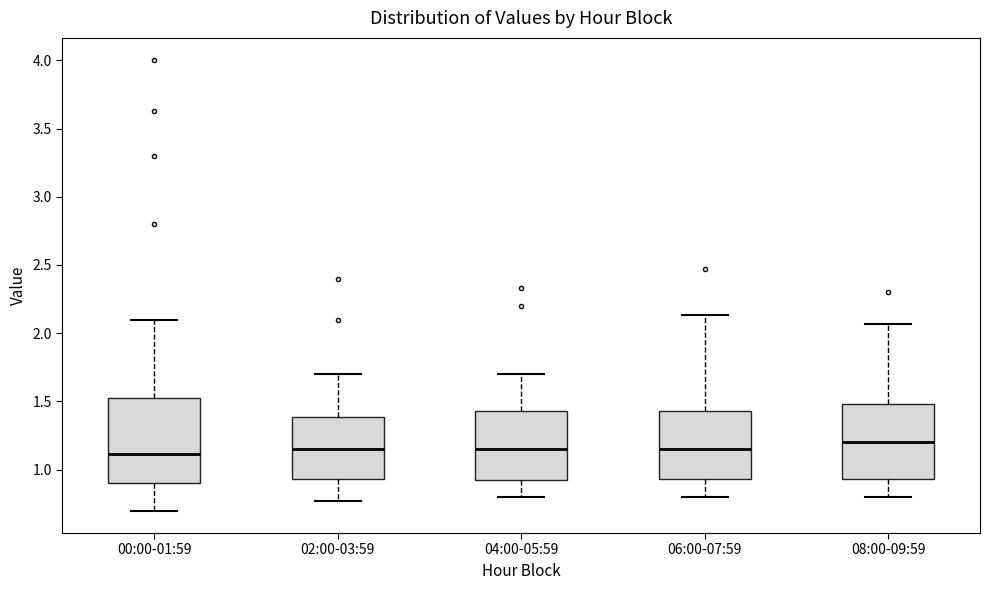

Where is the lower edge of the box for 04:00-05:59 on the y-axis? The values are not printed on the chart, so give them approximately, as read against the axis.

0.90